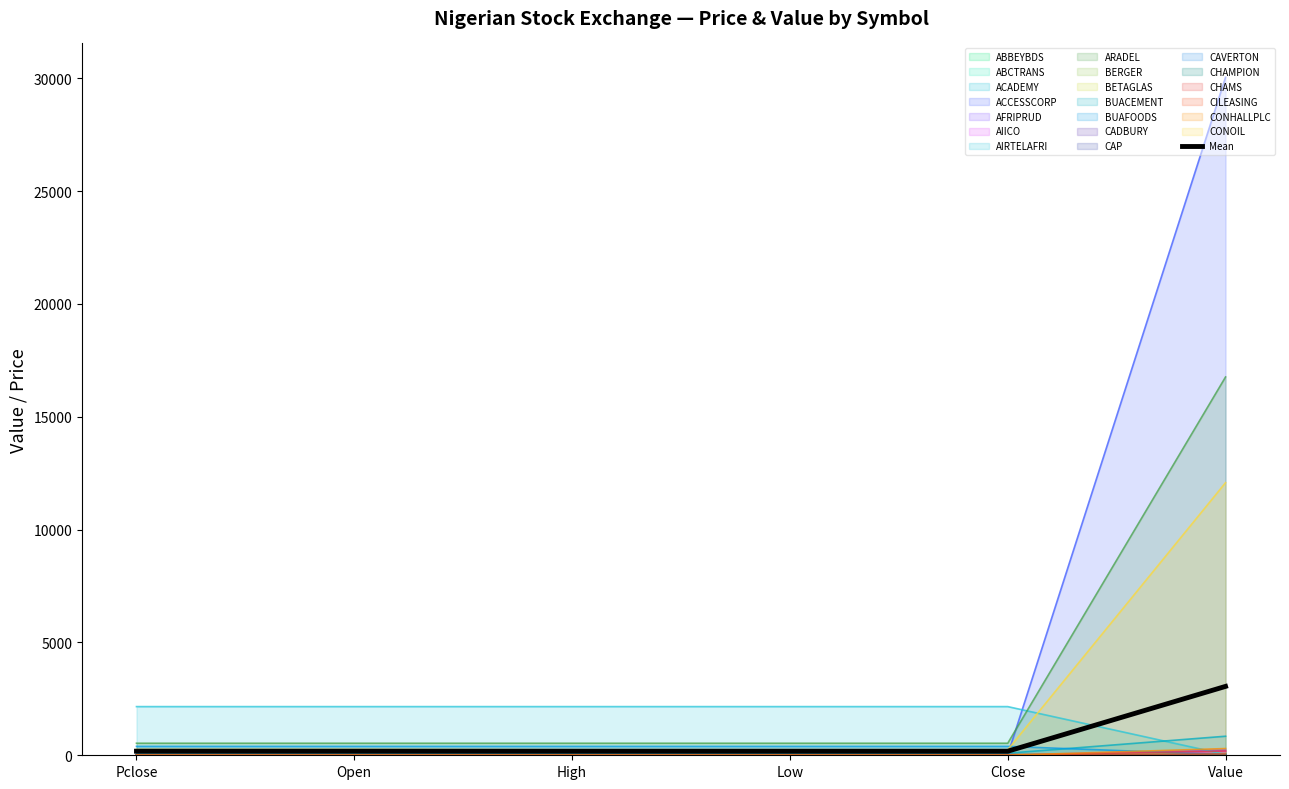

Rank the categories by value from lowest to highest.

Low, Close, High, Open, Pclose, Value